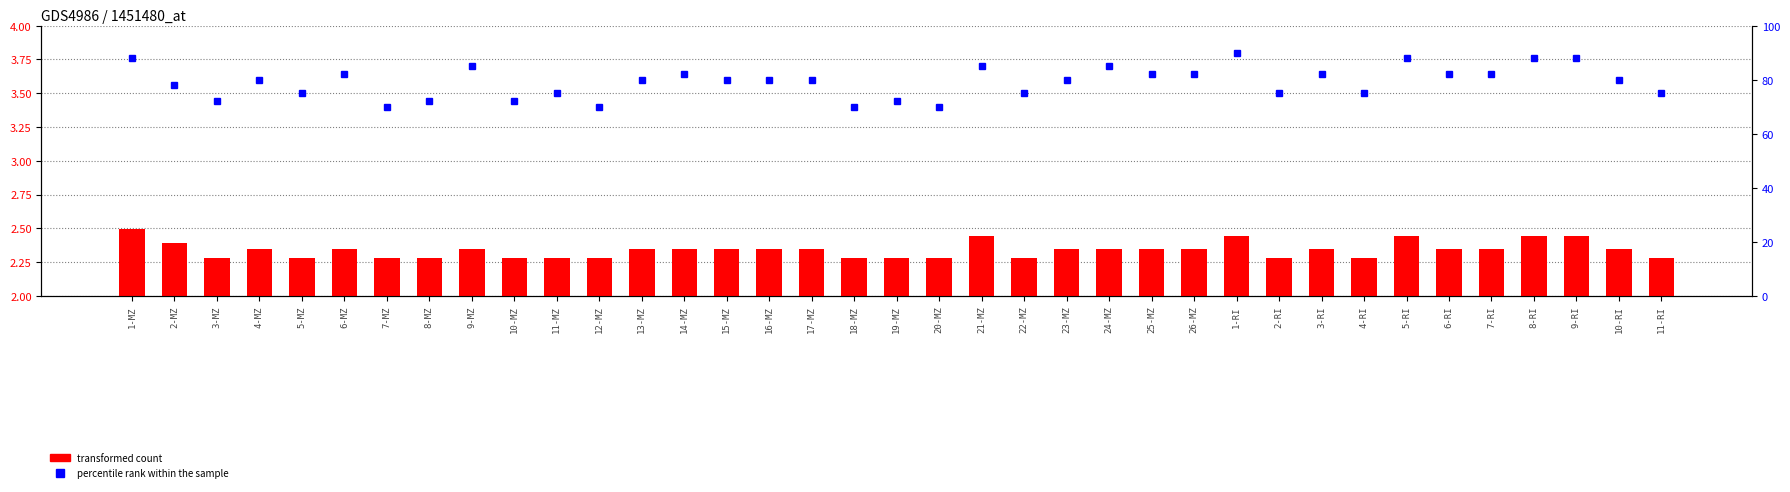

At which label is transformed count closest to 2?

3-MZ